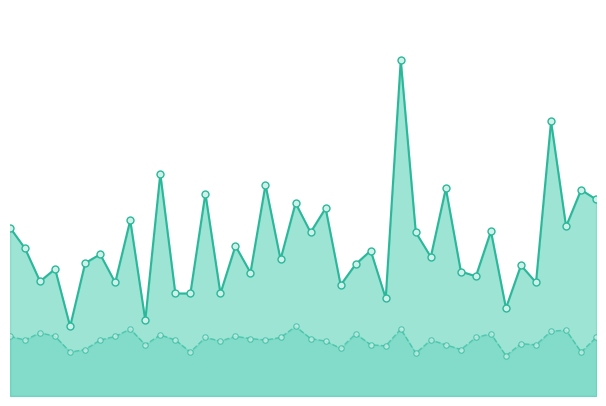

What is the total value across all series at 08:34?

5.6